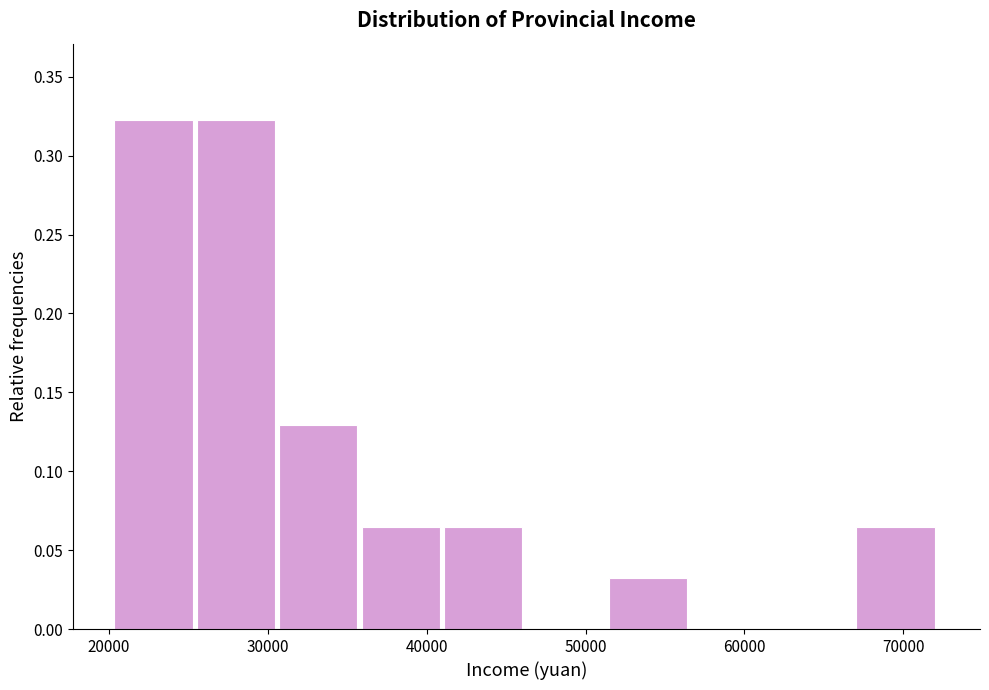

How tall is the bar that spans 41000 to 46000 on the x-axis? Neither the bar edges nor the heights are printed on the chart, so give them approximately, as read against the axes.

0.065